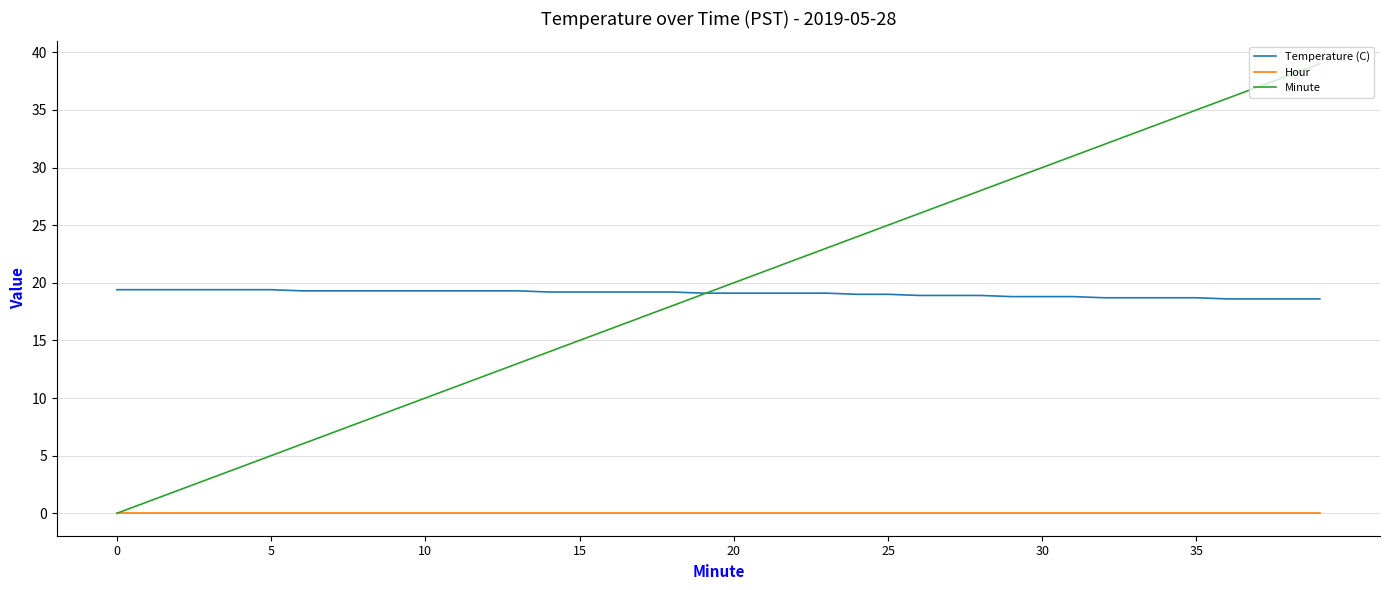

What is the difference between the maximum and minimum values in the Temperature (C) series?

0.8